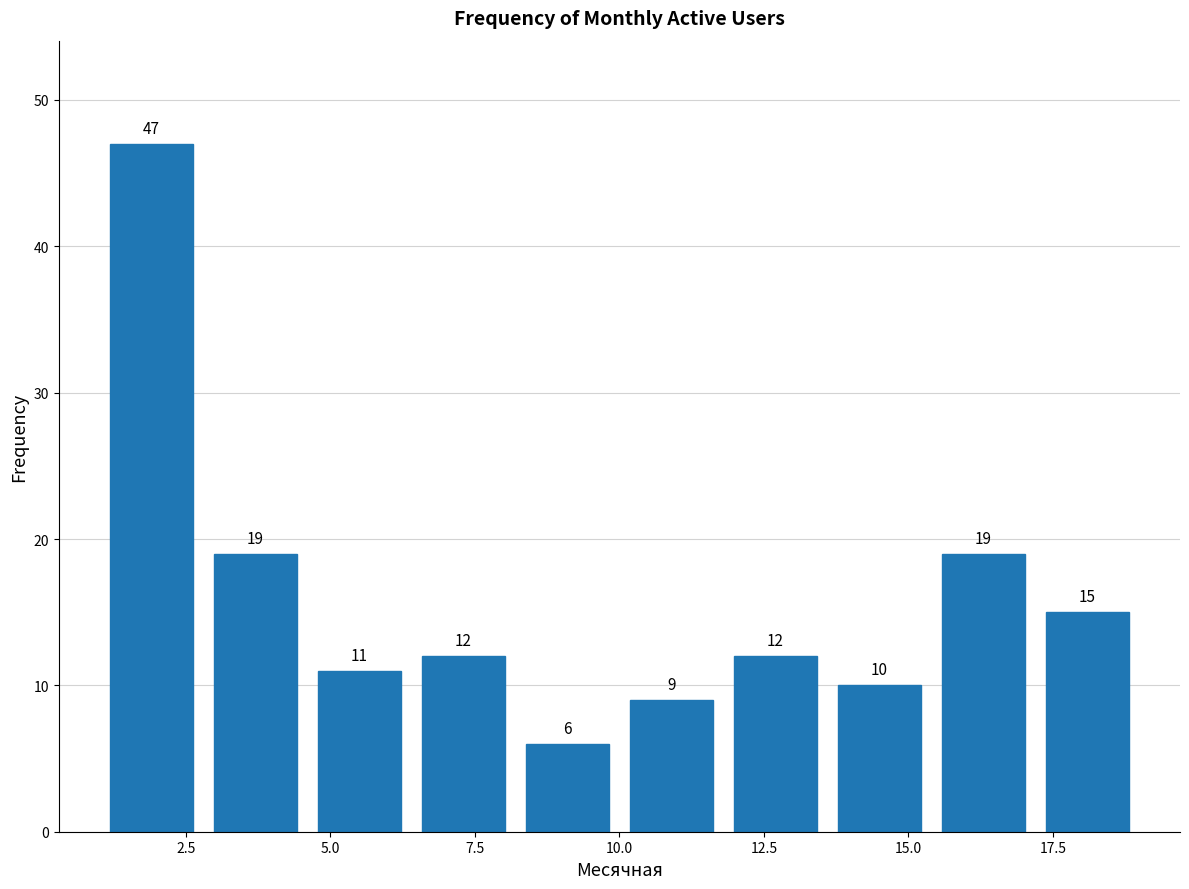

Read against the x-axis, roughly where is the centre of the tallest bar?

2.0